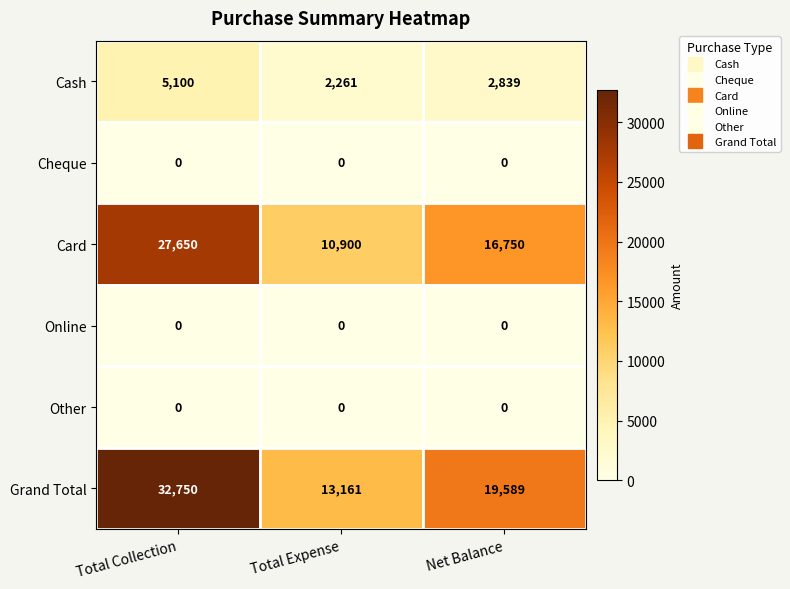

At which label does Cash reach its minimum?

Total Expense